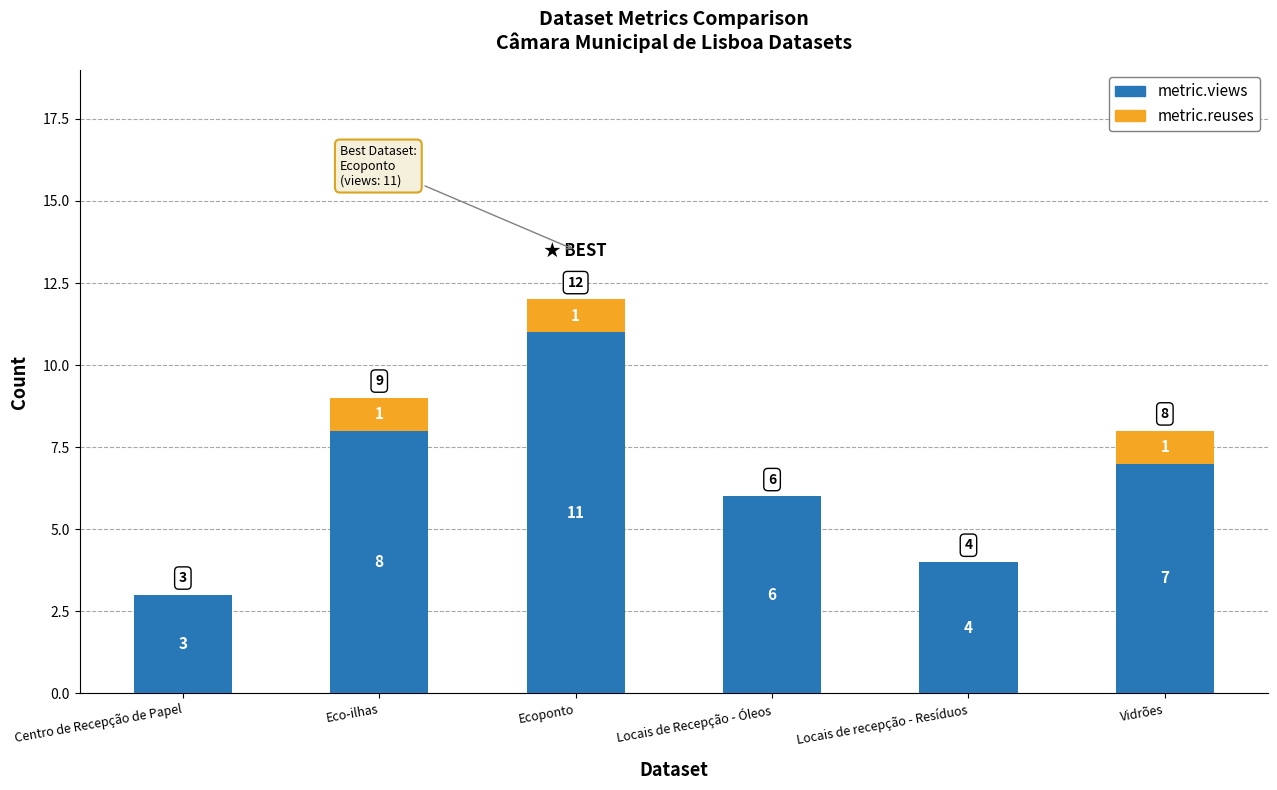

Which category has the highest value in the metric.views series?

Ecoponto